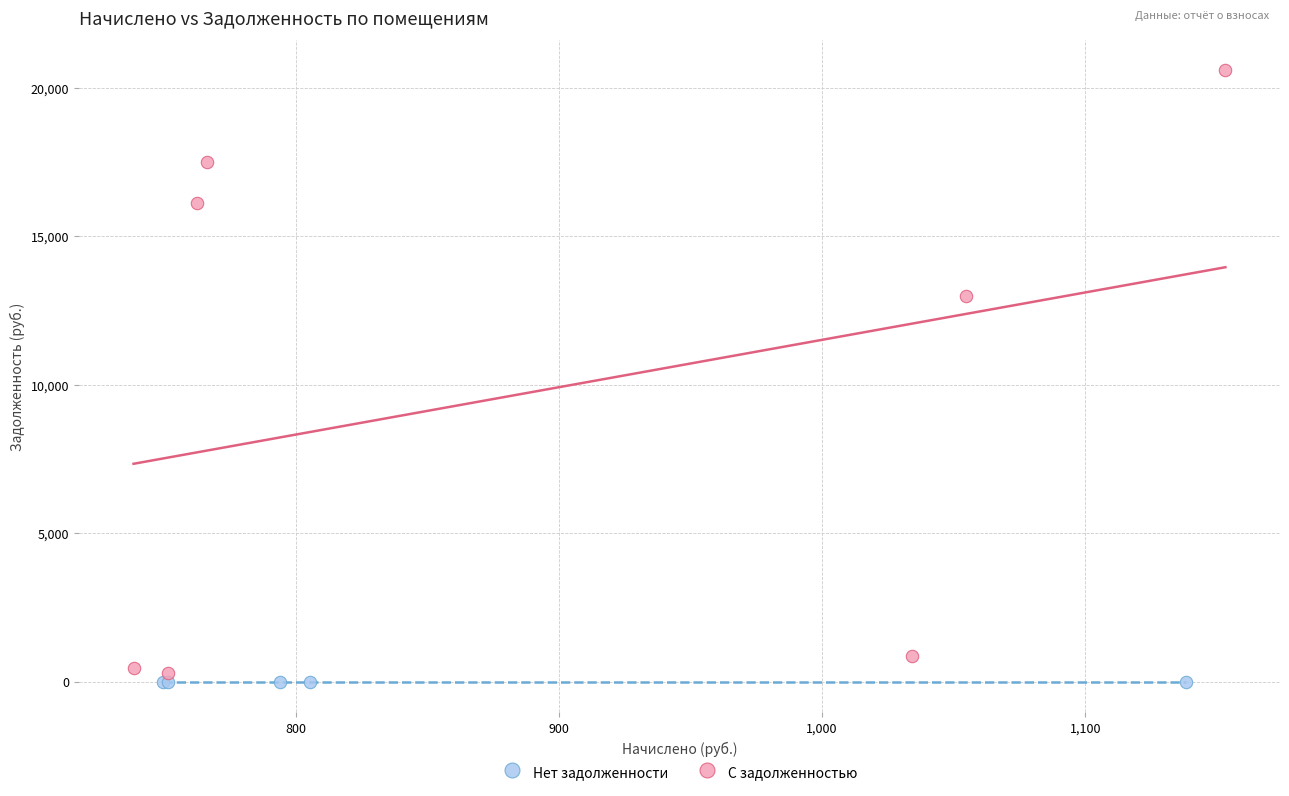

Which series reaches the maximum Y coordinate?

С задолженностью